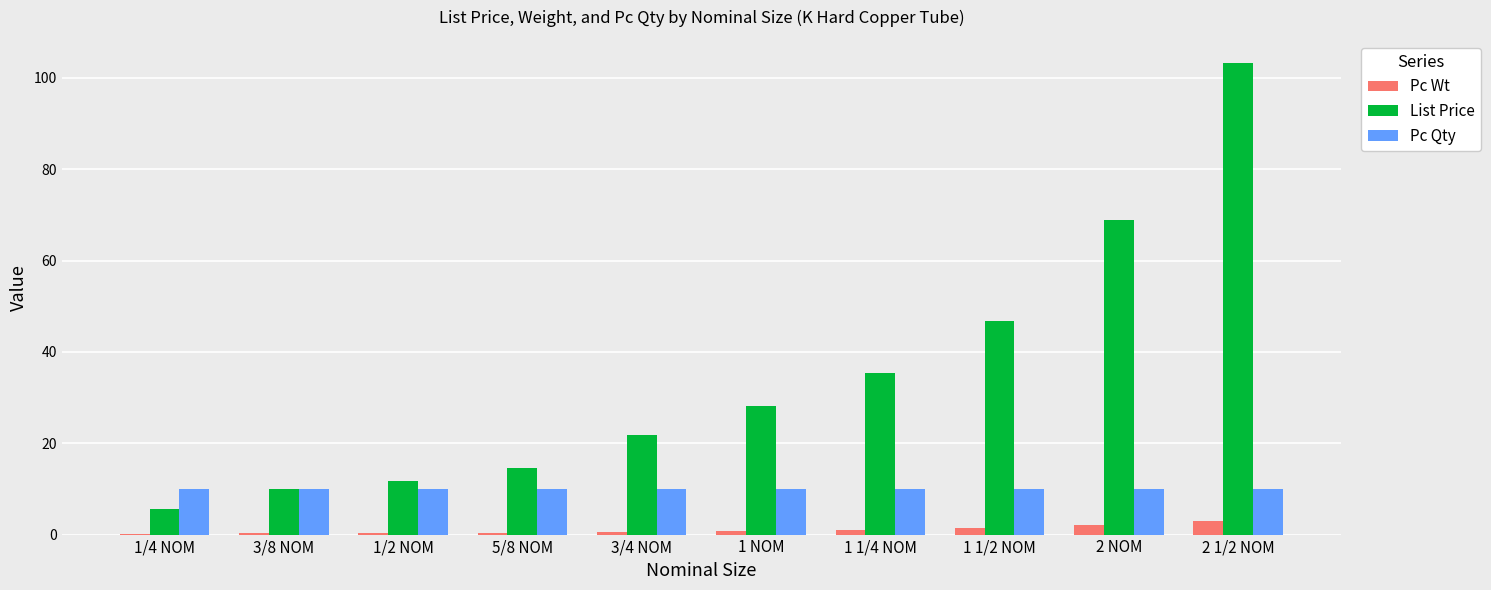

The value of List Price at 1/2 NOM is 11.8. True or false?

True